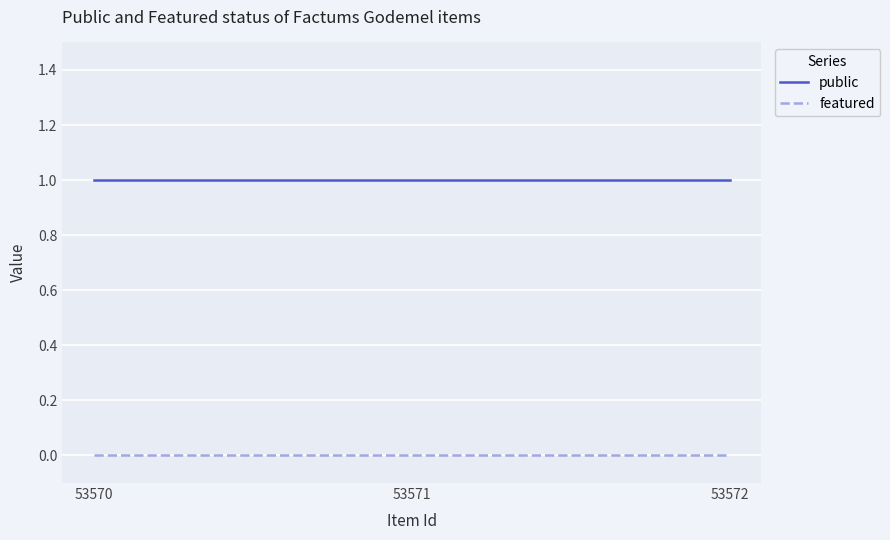

How many lines are shown in the chart?

2